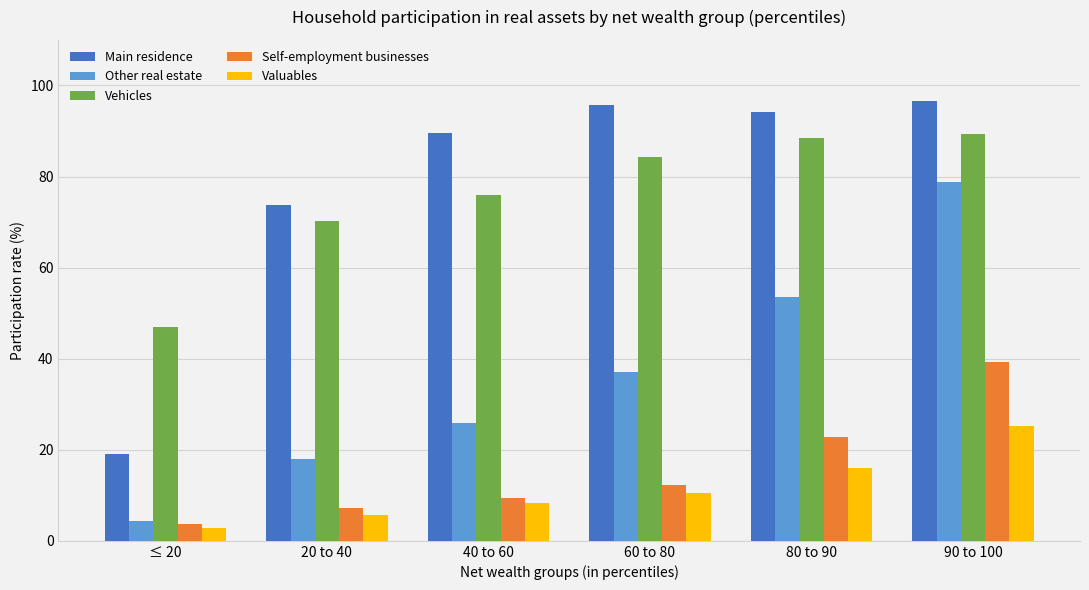

What is the value of the Self-employment businesses bar at the 2nd from the left?

7.1